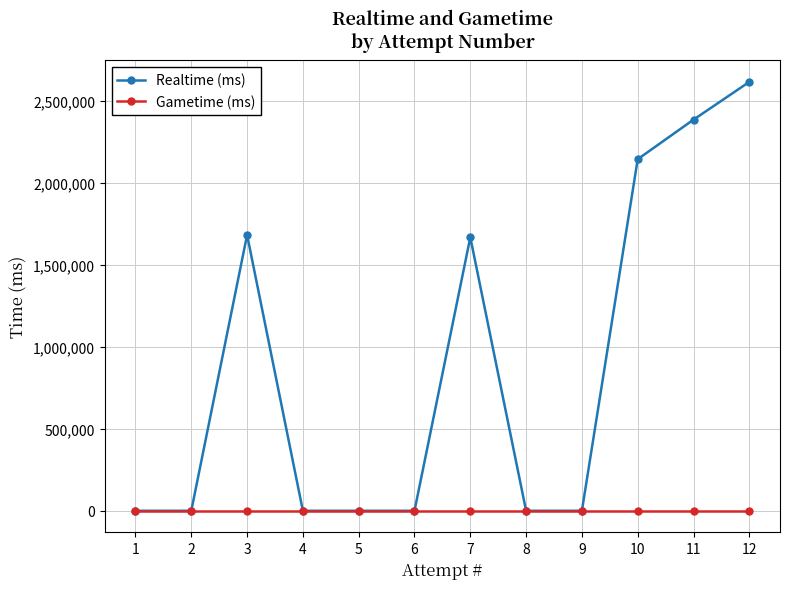

At which label does Realtime (ms) reach its peak?

12